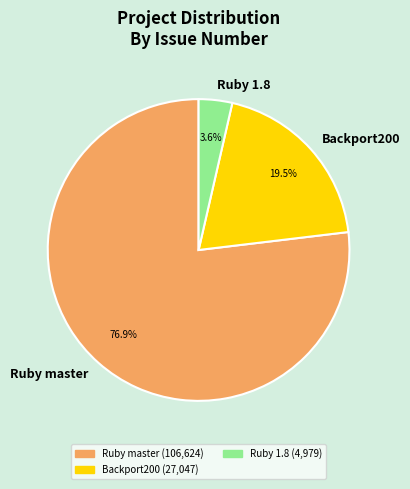

To the nearest percent, what portion does Ruby master represent?

77%